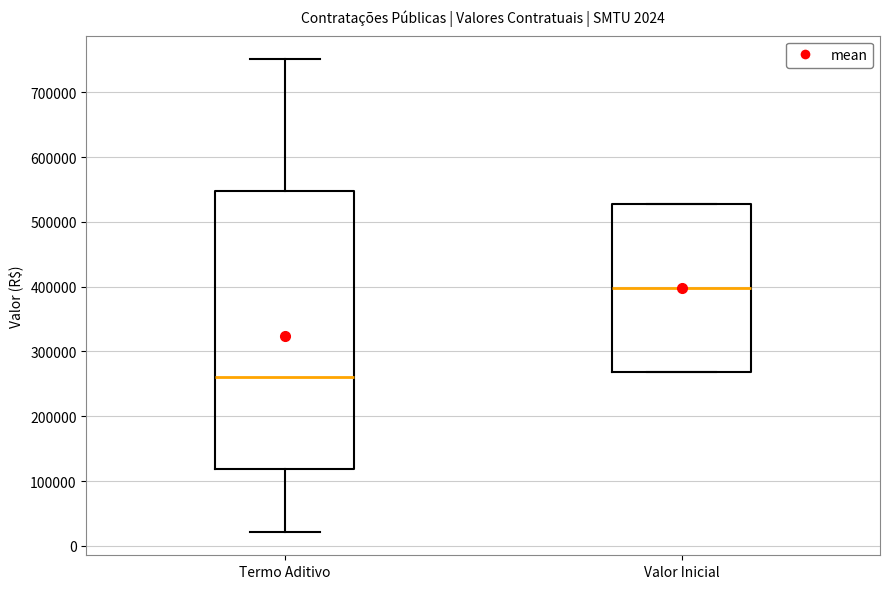

Which box's median line is the highest?

Valor Inicial